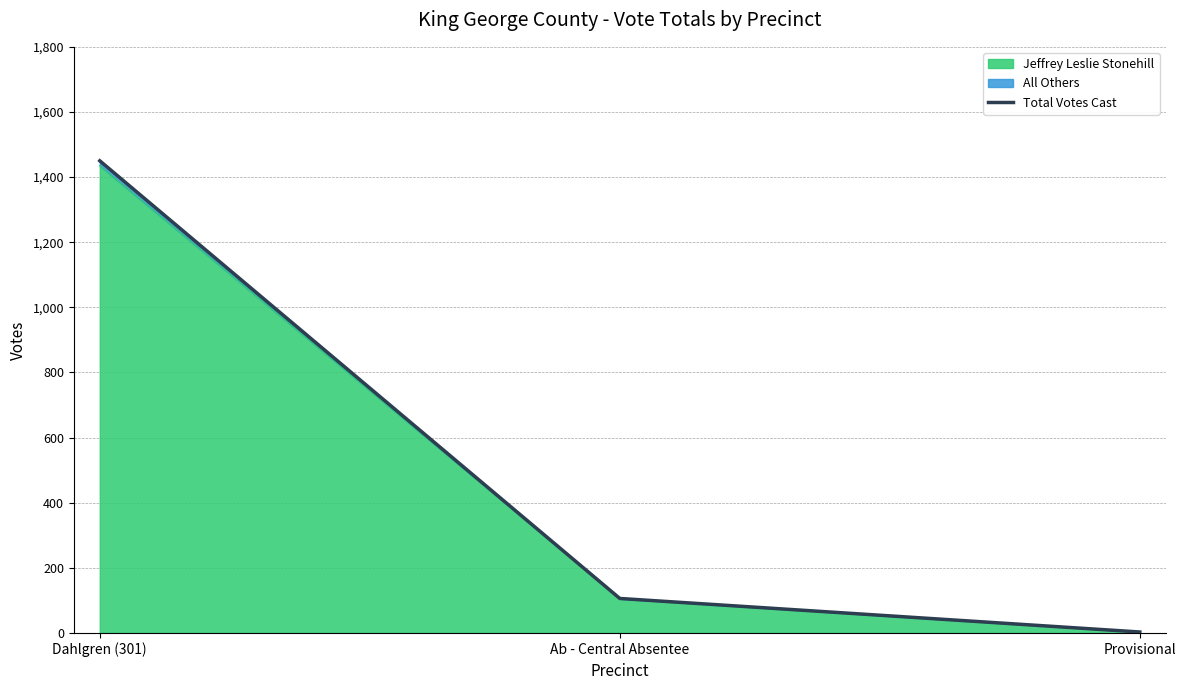

What is the average value?

520